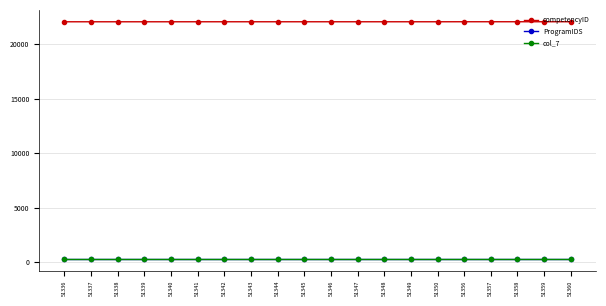

Which series has the widest spread of values?

competencyID